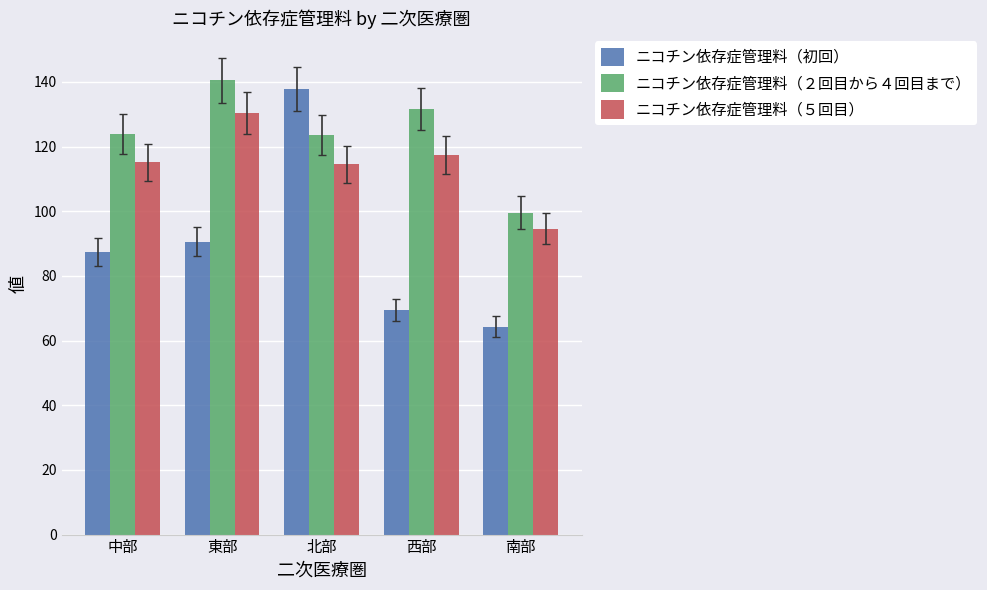

True or false: ニコチン依存症管理料（初回） has a value of 69.5 at 西部.

True